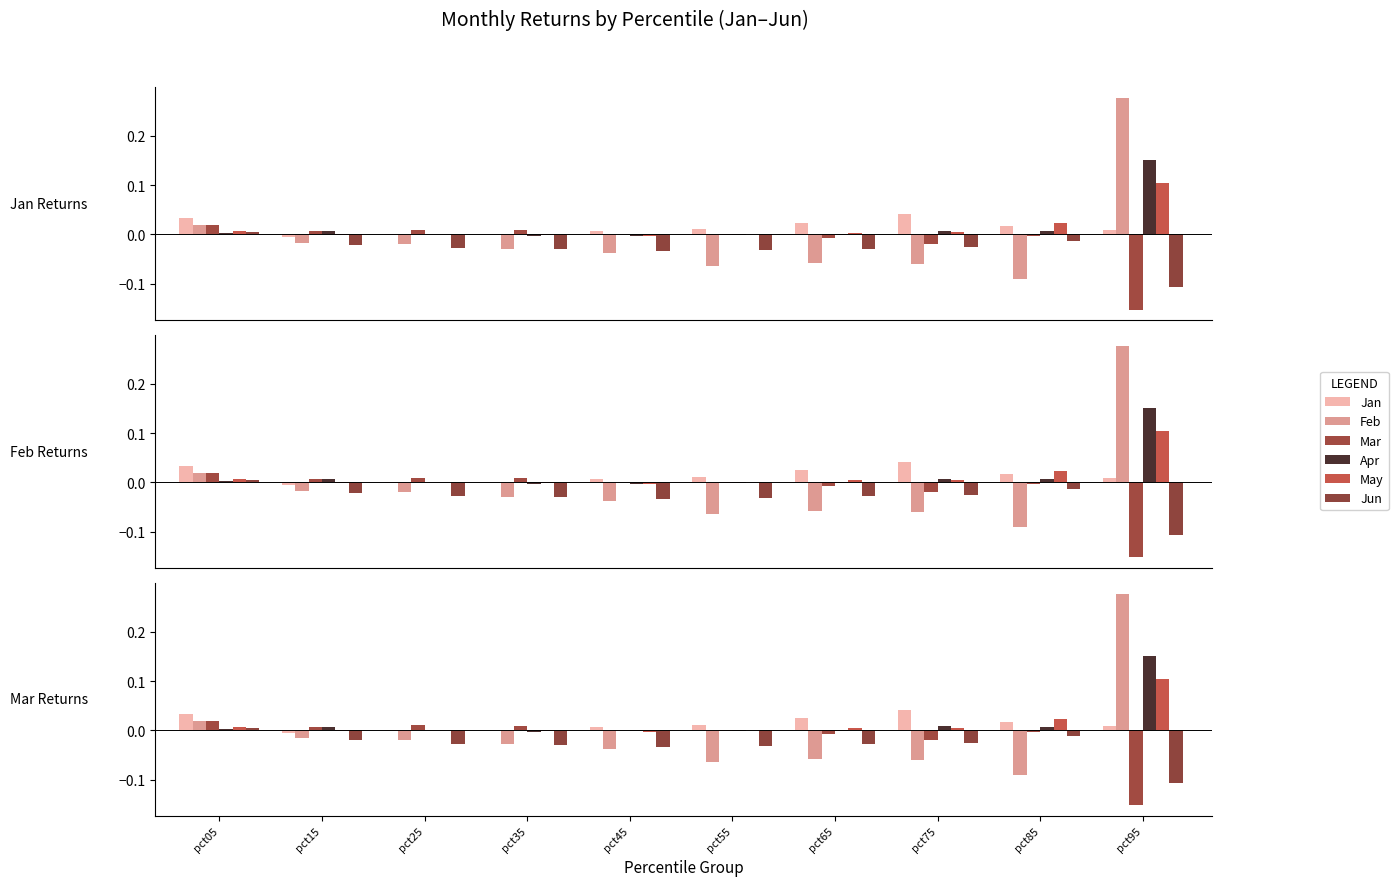

At which category does the chart reach its peak across all series?

pct95